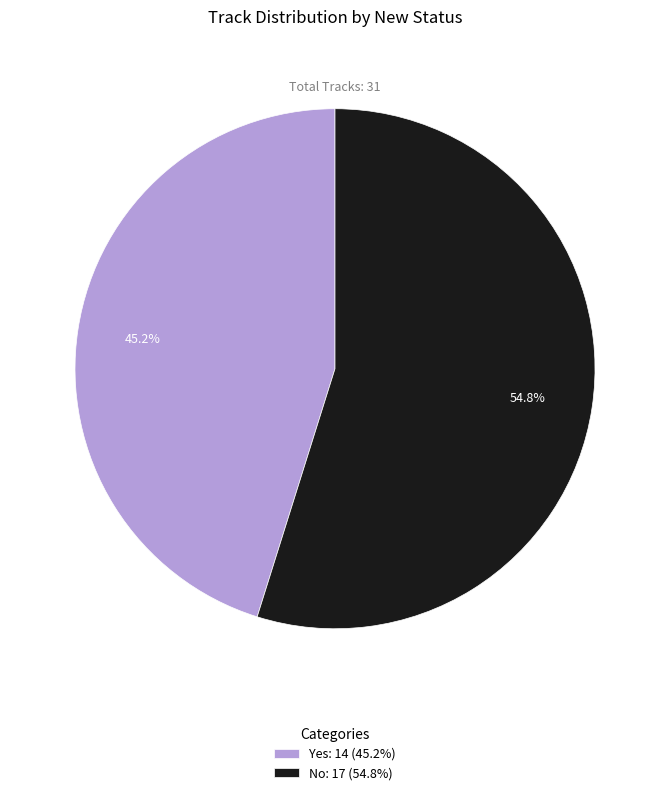

Is it true that No is 55% of the pie?

True